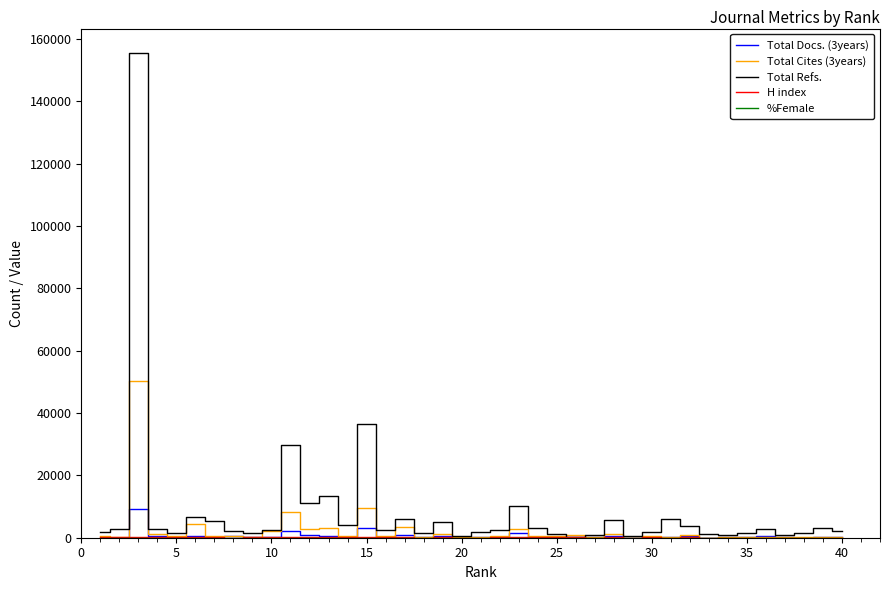

How many values in the Total Cites (3years) series are below 484?

20